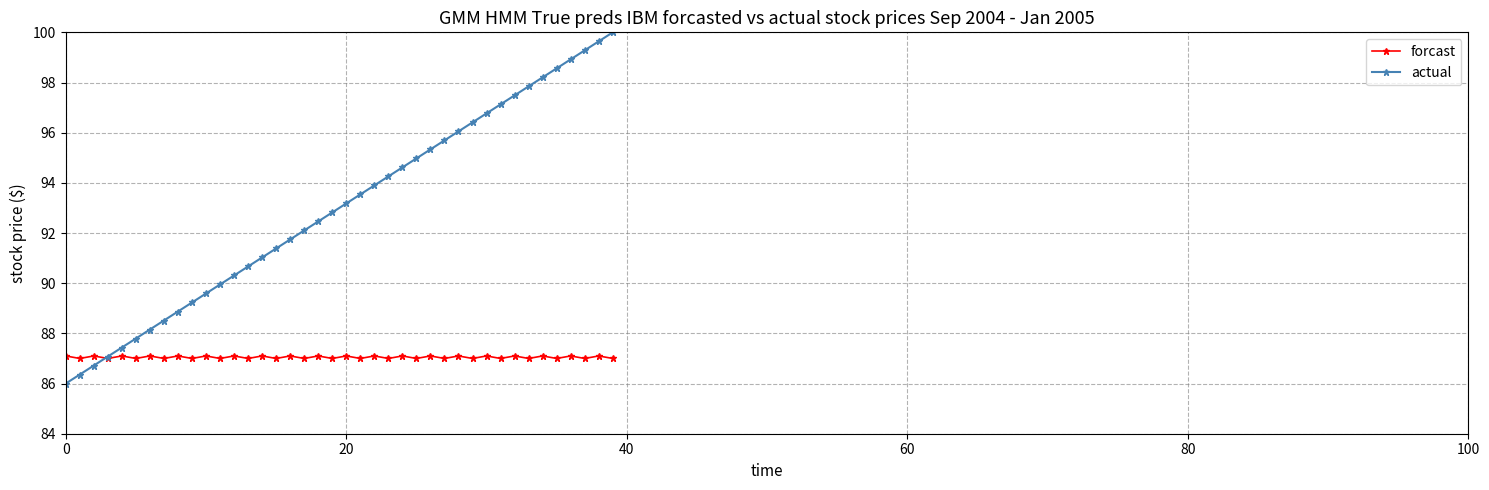

Which series has the largest range (max minus min)?

actual